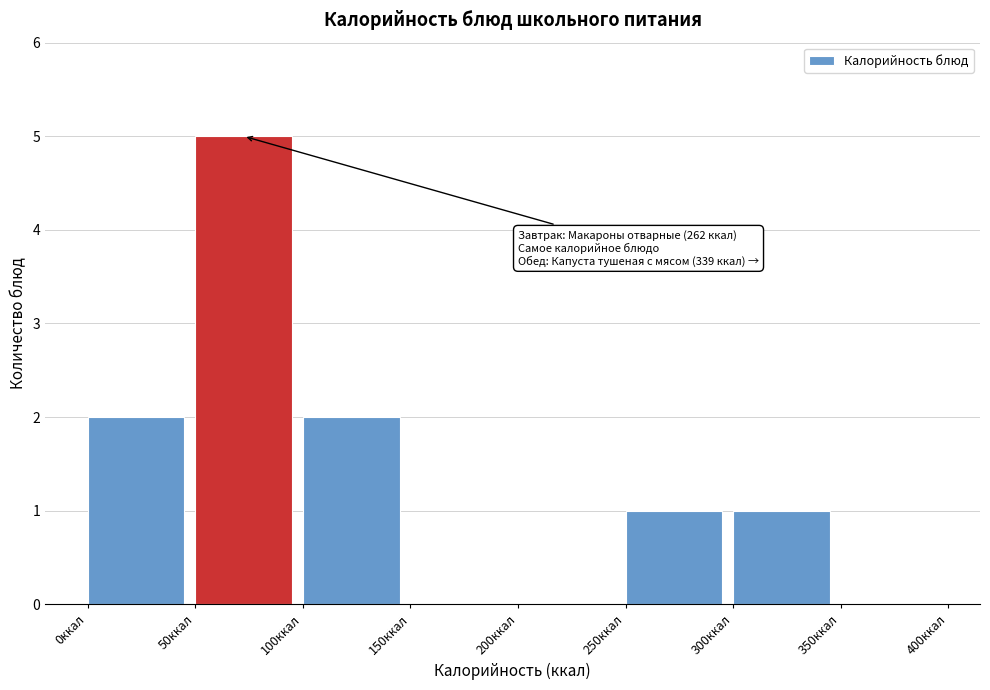

Which range on the x-axis has the tallest bar?

50 to 100